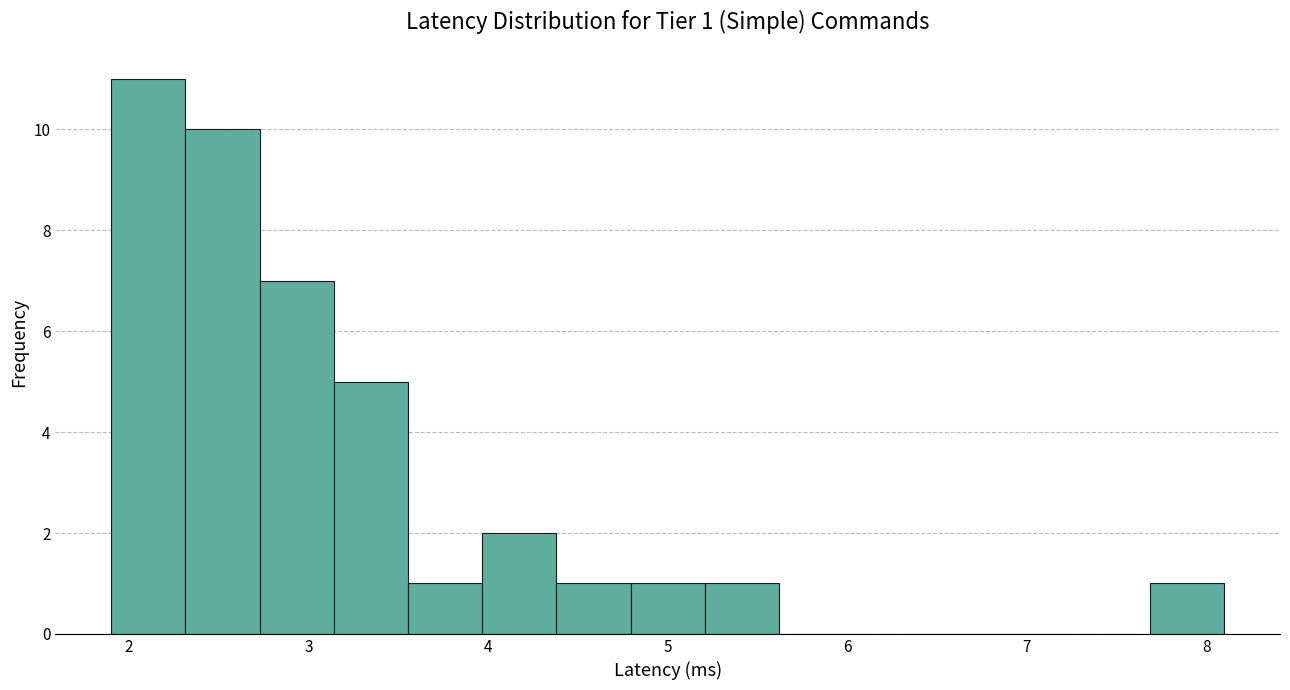

Which range on the x-axis has the tallest bar?

1.9 to 2.3